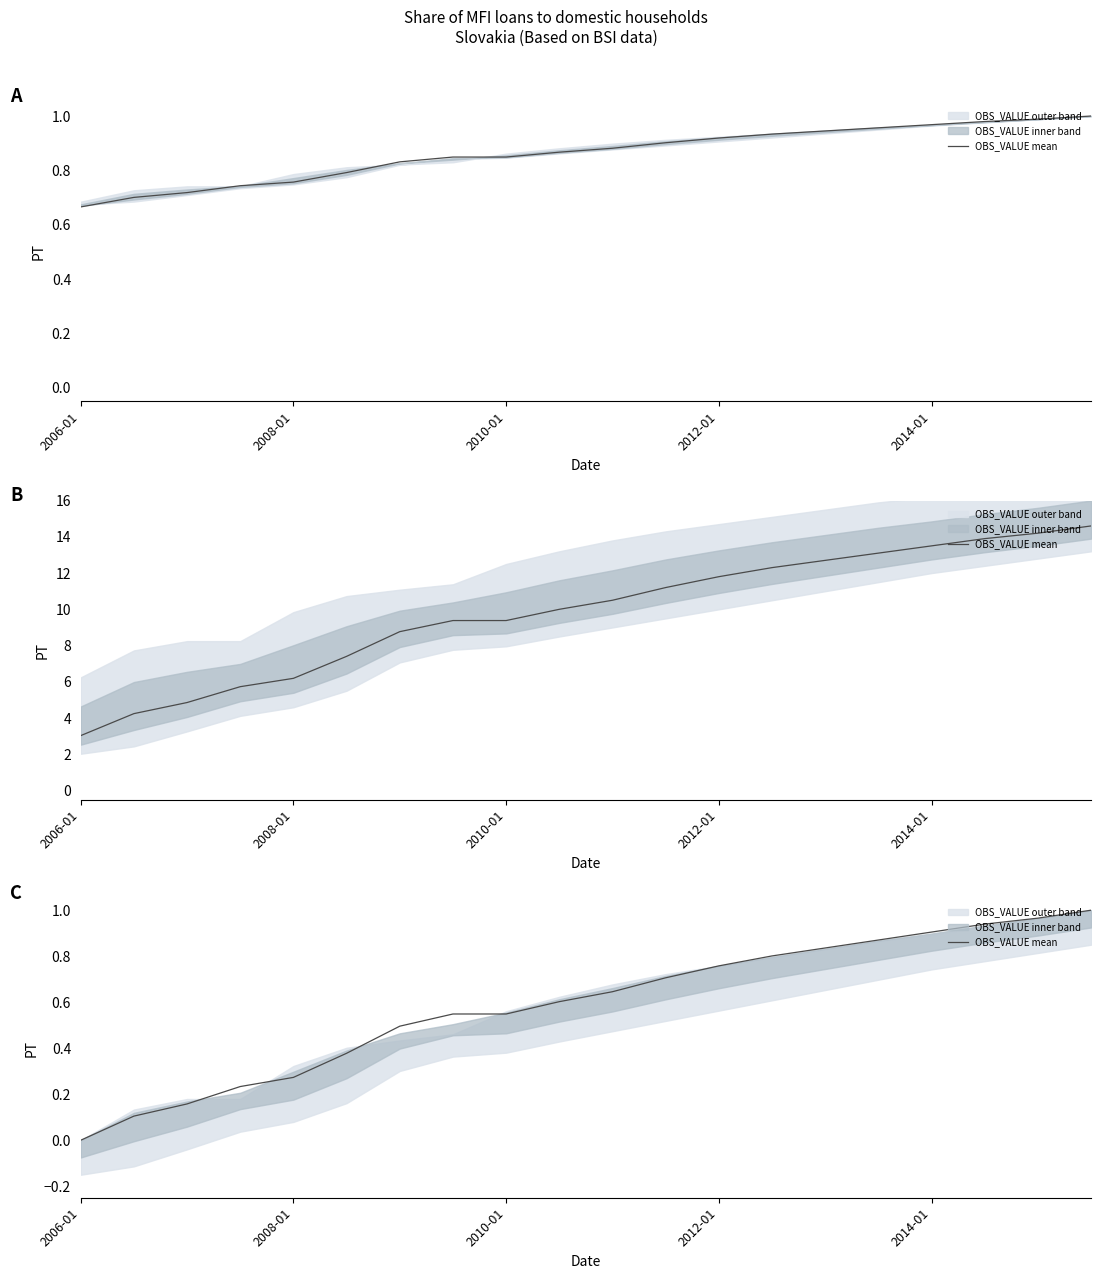

The chart shows a value of 1.0 at 19. True or false?

True